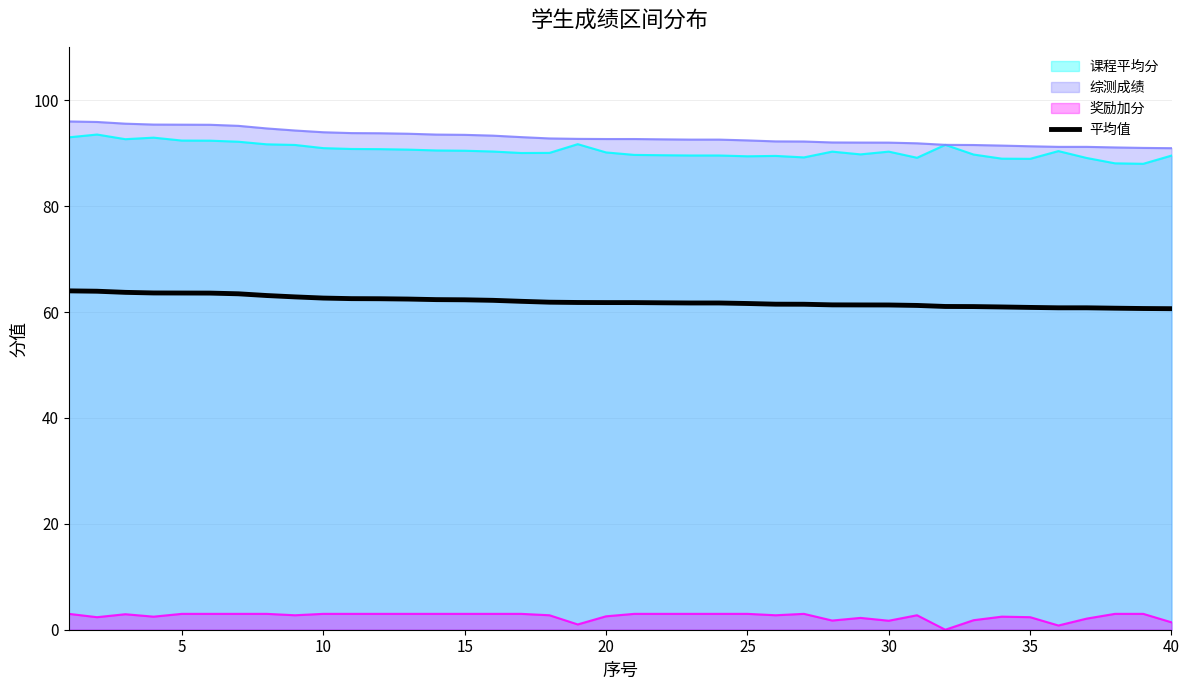

True or false: 课程平均分 and 奖励加分 cross at least once.

False